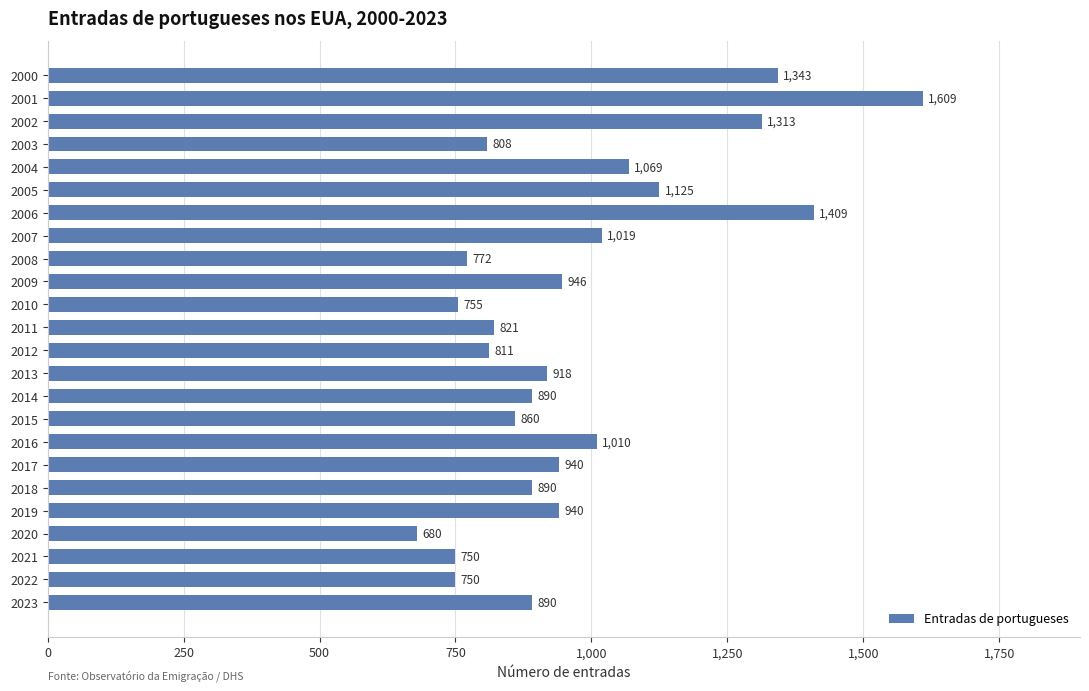

What is the difference between the second highest and second lowest values?

659